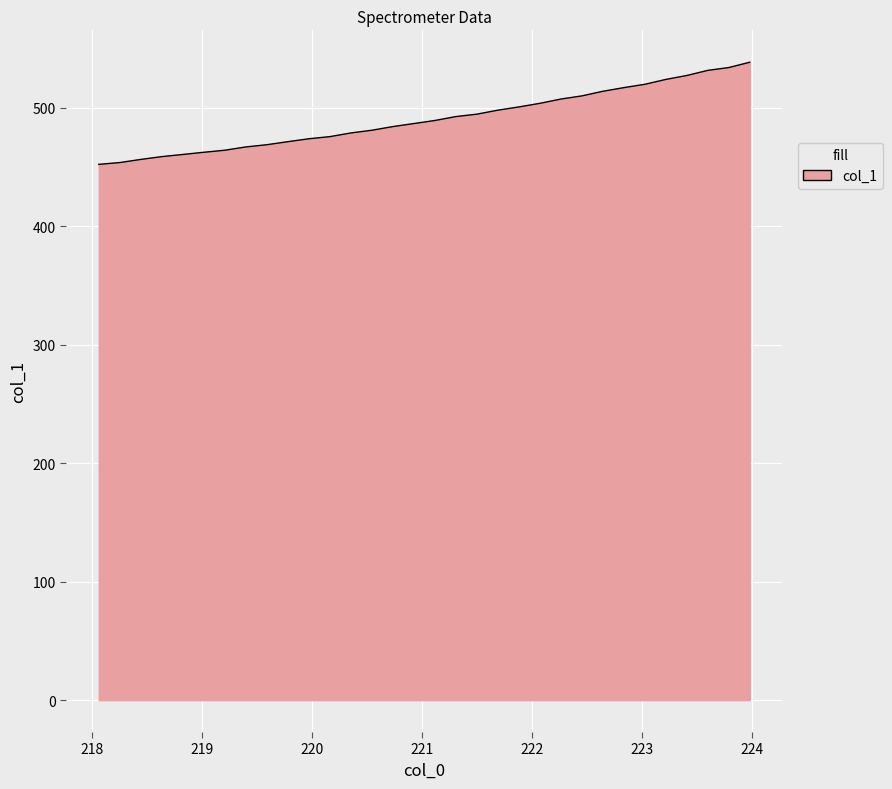

What is the minimum value shown in the chart?

452.1